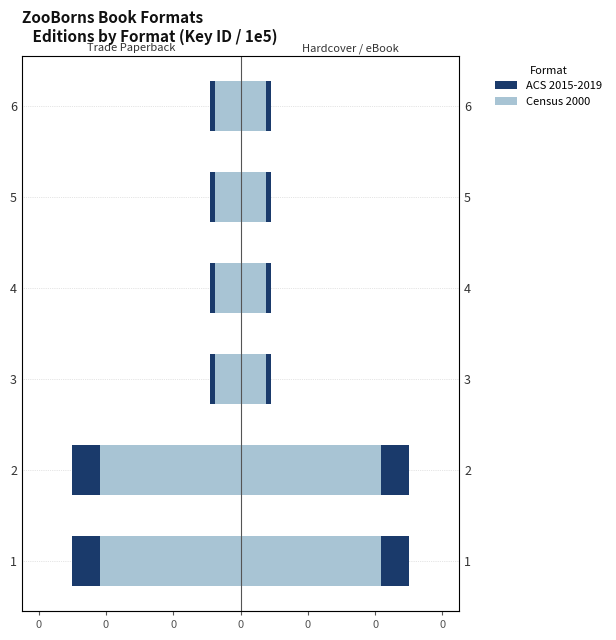

At how many categories does at least one series exceed -3092?

6